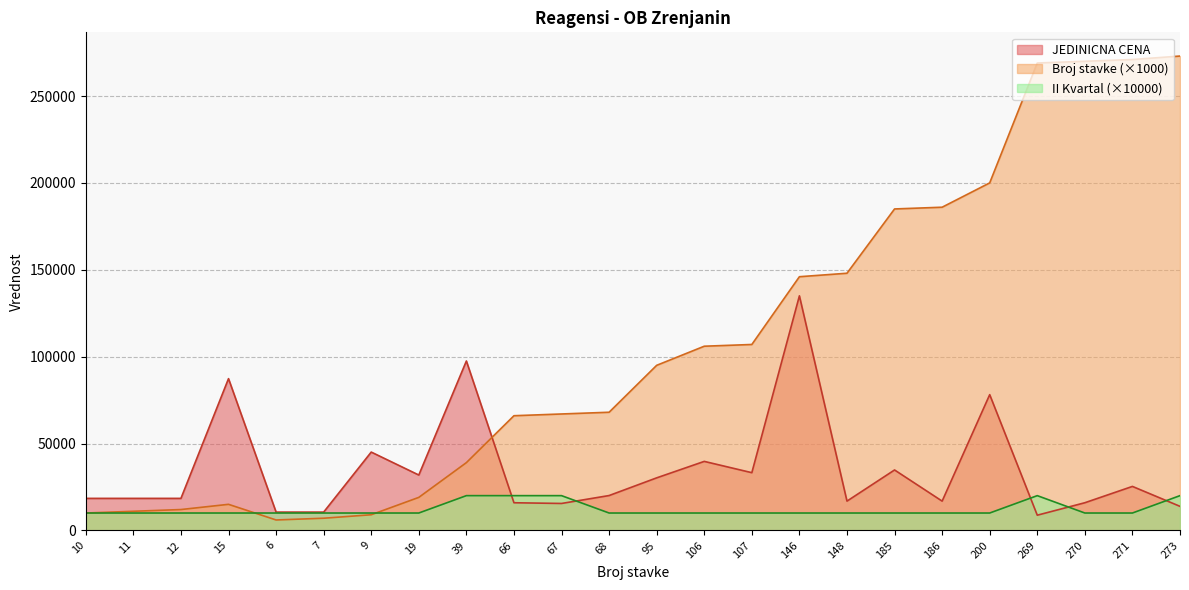

What is the difference between the second highest and second lowest values in the II Kvartal series?

10000